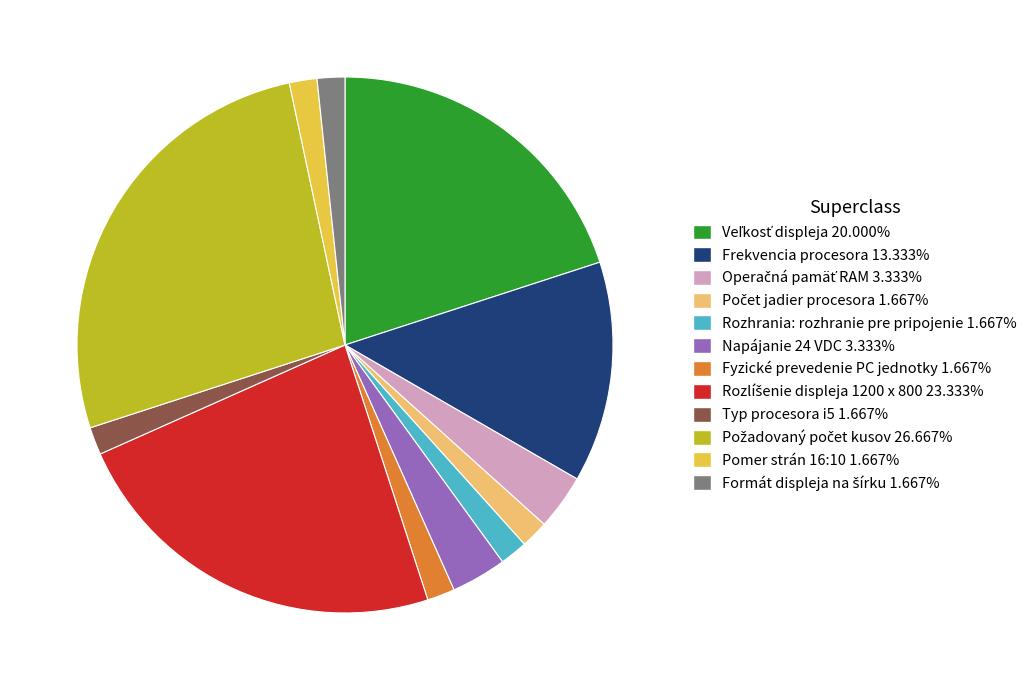

Is there a majority slice in this chart?

No